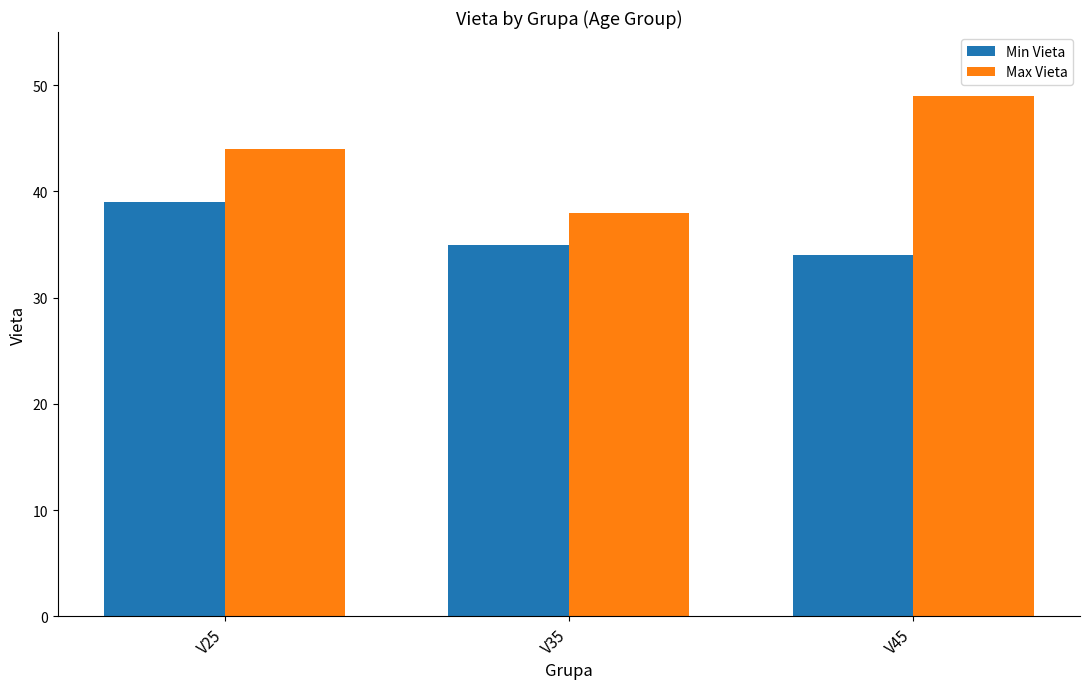

How many categories are shown in the chart?

3